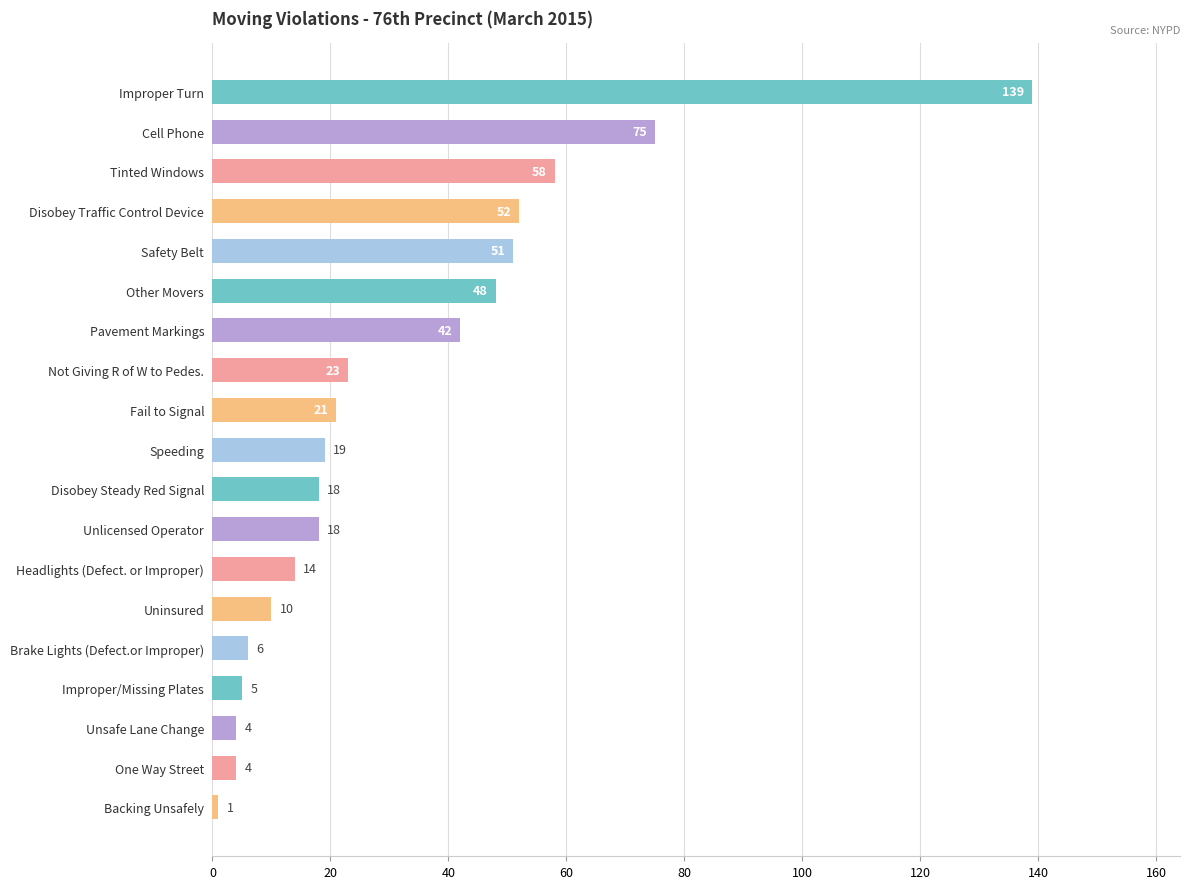

What position from the top is Safety Belt?

5